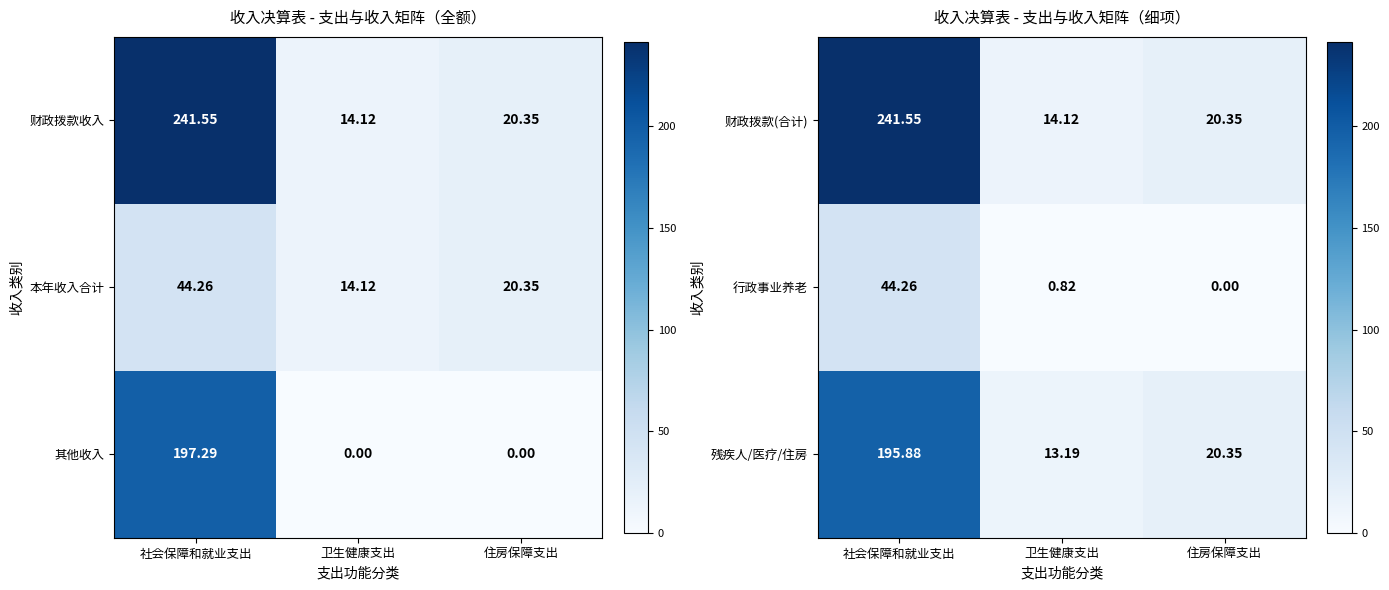

What is the sum of all 财政拨款(合计) values?

276.0